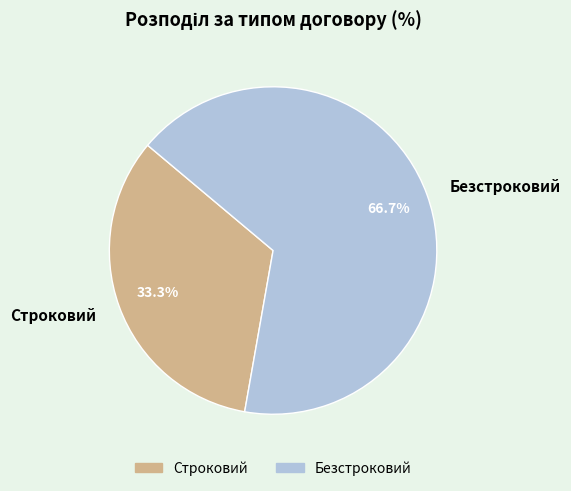

Does any single category account for the majority?

Yes